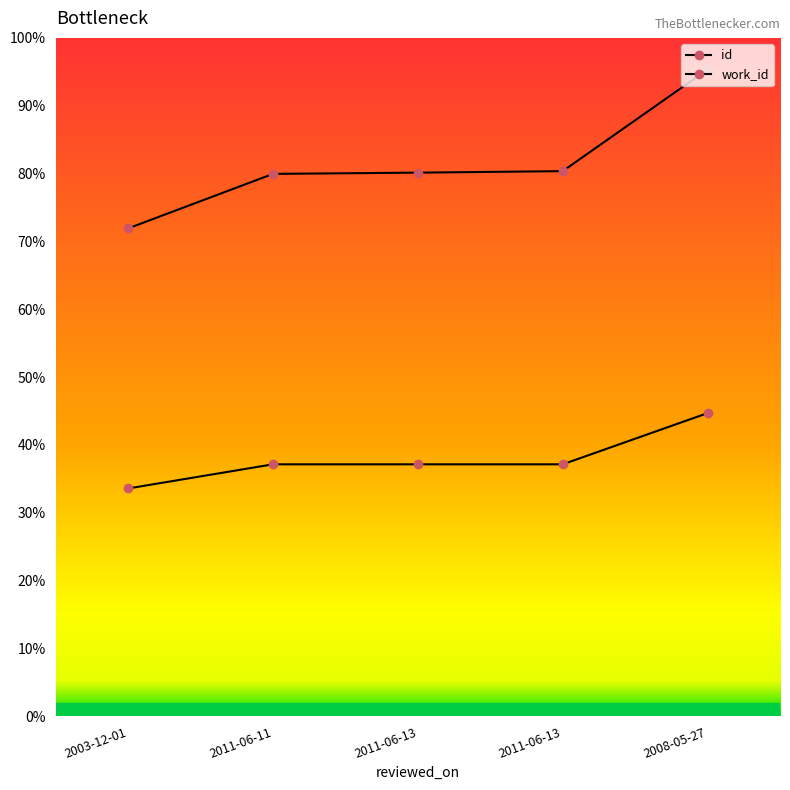

Reading left to right, list all the values displayed in this chart.

id: 12946.0	14392.0	14425.0	14465.0	17162.0
work_id: 6046.3	6686.9	6686.9	6686.9	8045.2